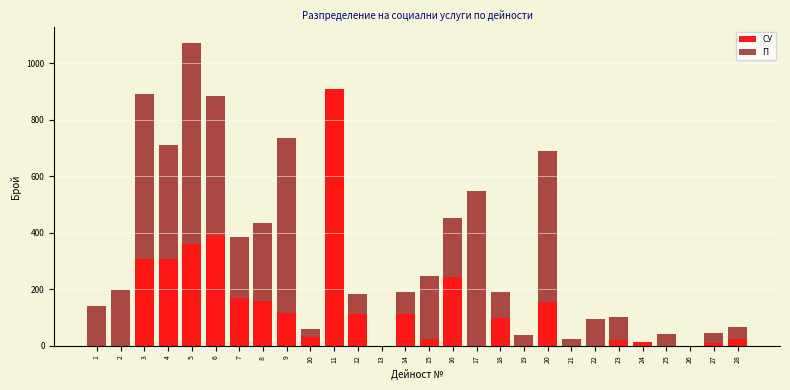

At which category is the sum across all series the highest?

5